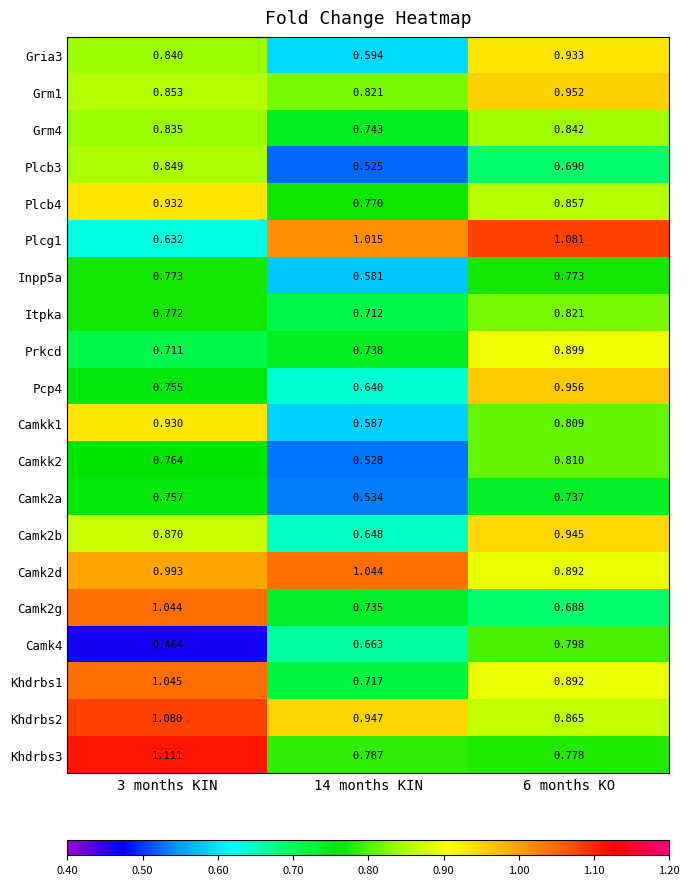

Which label corresponds to the largest value in the chart?

3 months KIN